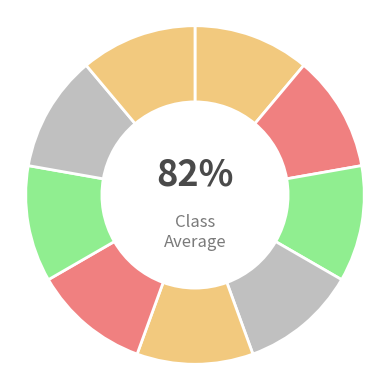

To the nearest percent, what portion does Vooraf represent?

11%